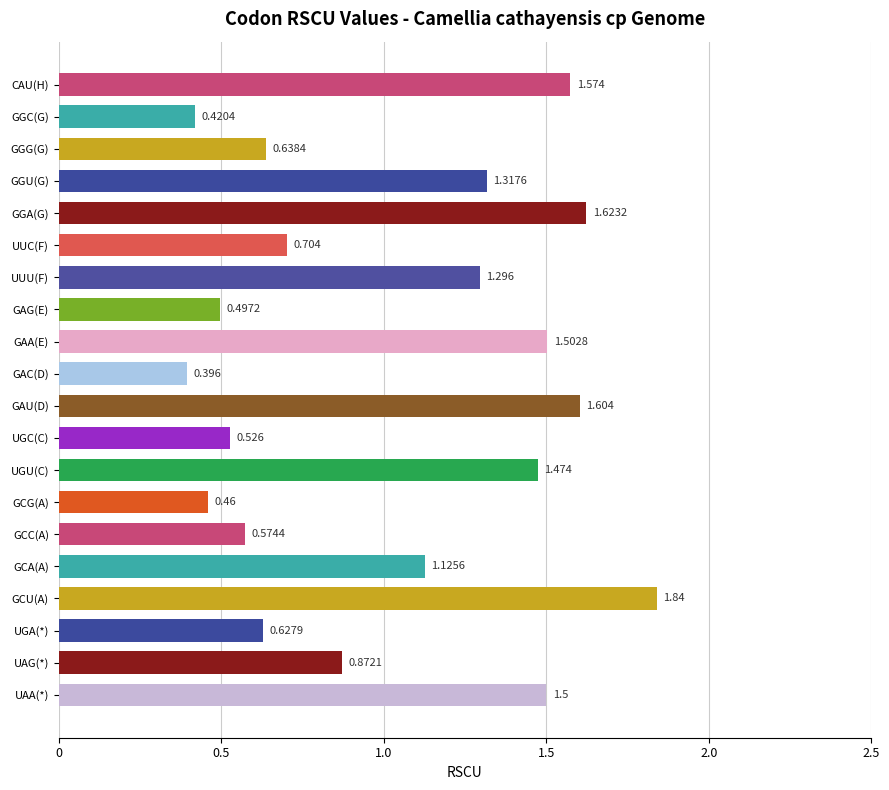

Count the number of data series in this chart.

1